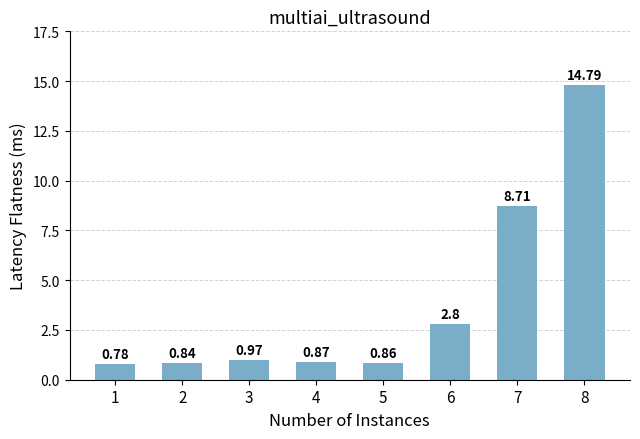

What is the ratio of the value at 1 to the value at 7?

0.1